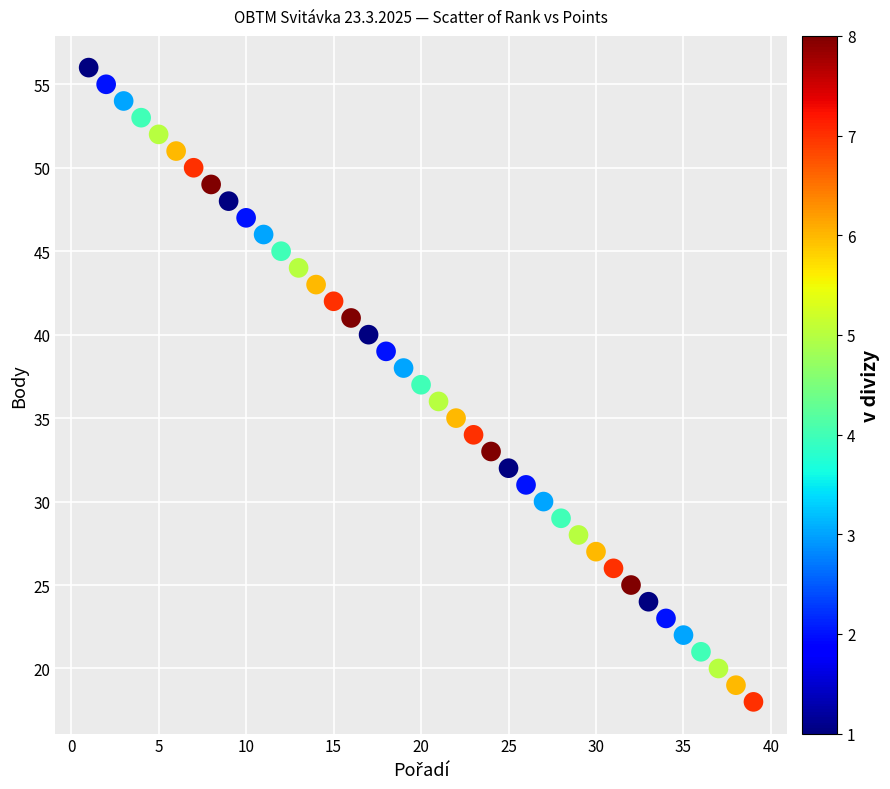

What is the range of Y values (max minus min)?

38